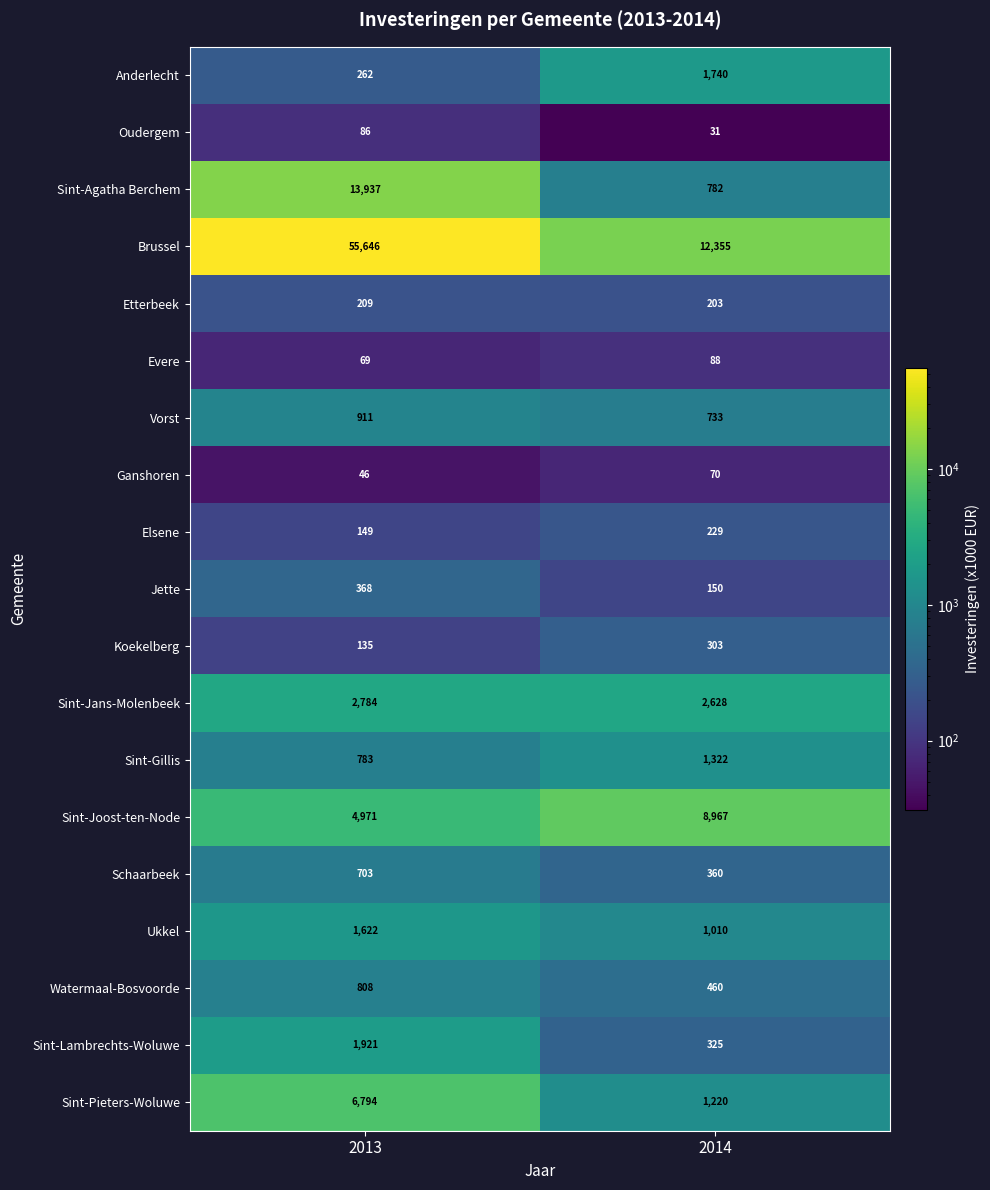

The Sint-Lambrechts-Woluwe series shows 801 at 2013. True or false?

False